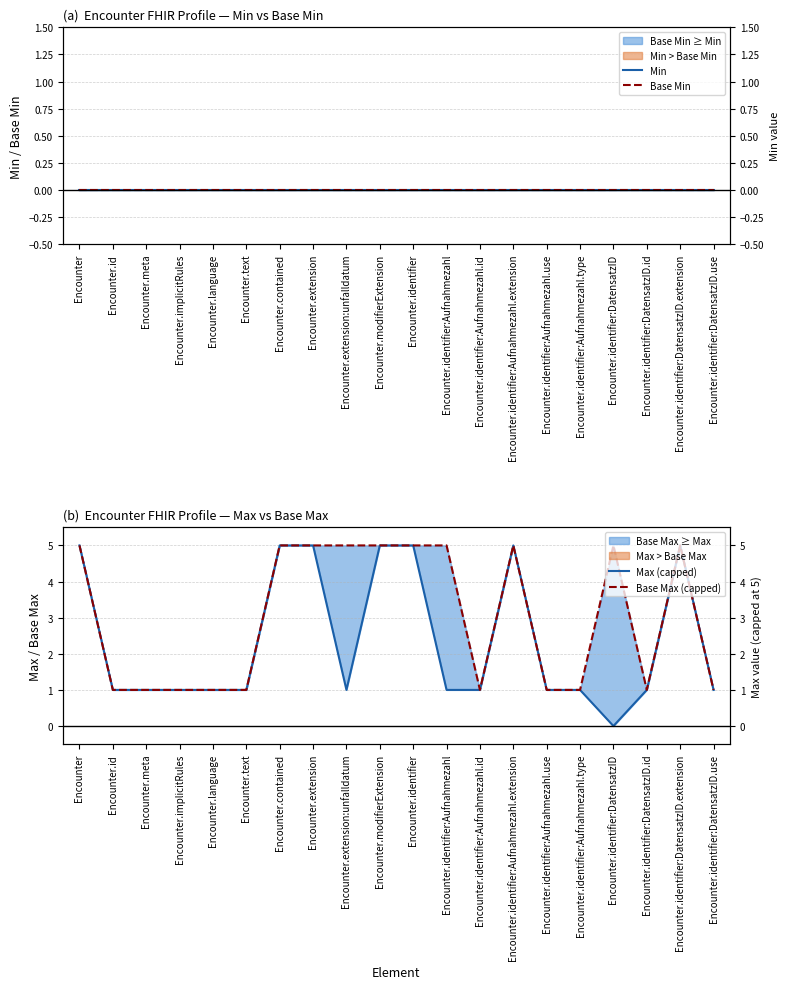

How many lines are shown in the chart?

4